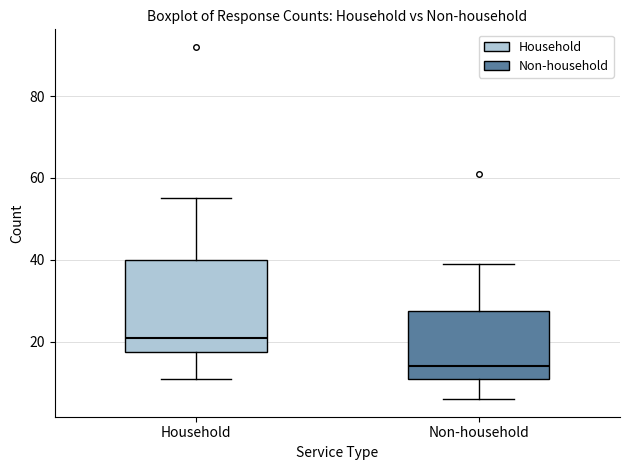

Where is the upper edge of the box for Non-household on the y-axis? The values are not printed on the chart, so give them approximately, as read against the axis.

28